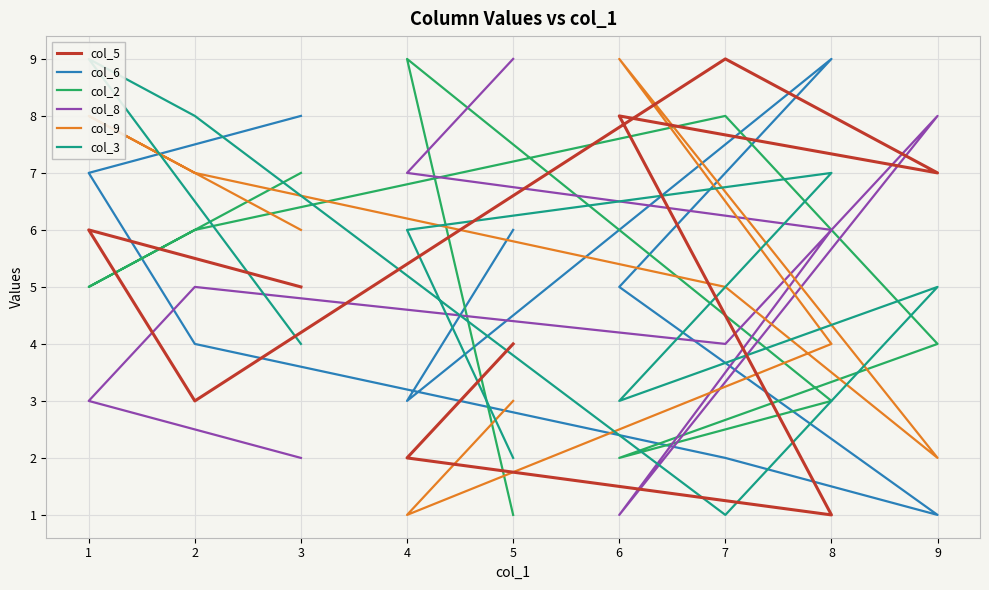

Where does the col_9 series first go above 5?

6